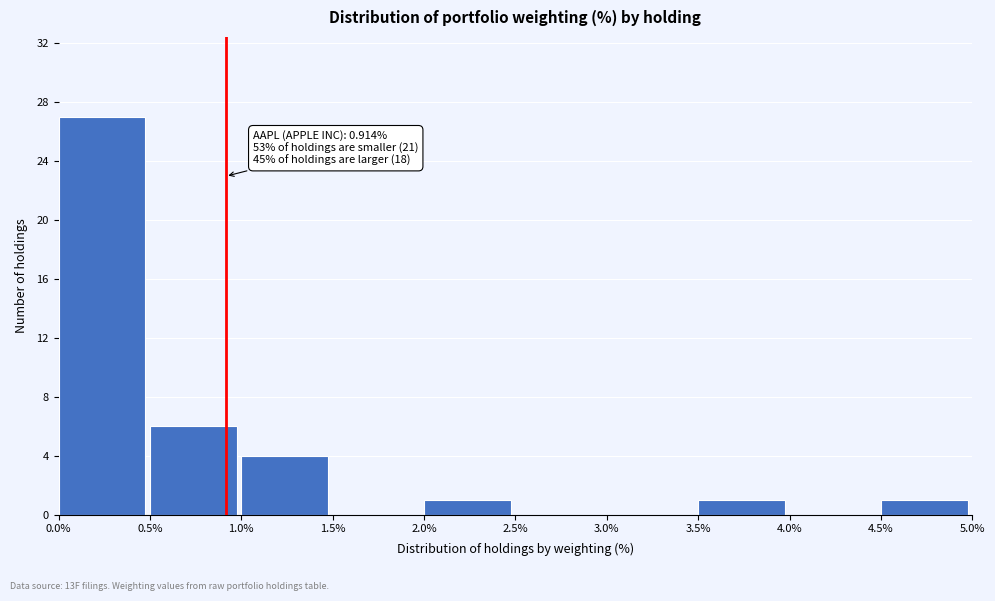

Which range on the x-axis has the tallest bar?

0.0% to 0.5%